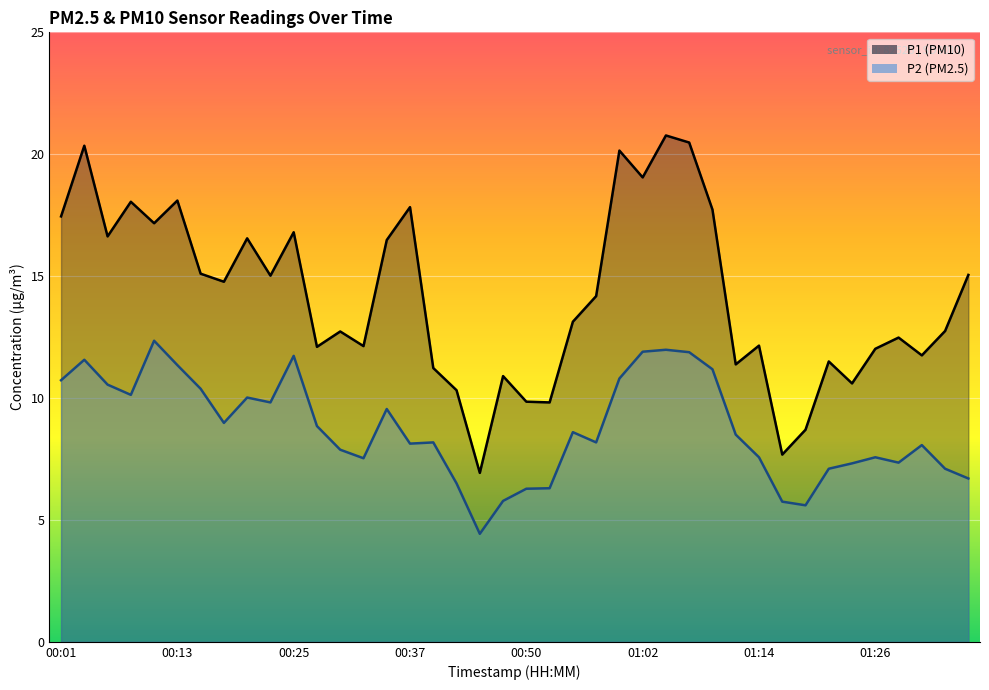

What is the label of the 39th point from the right?

00:03